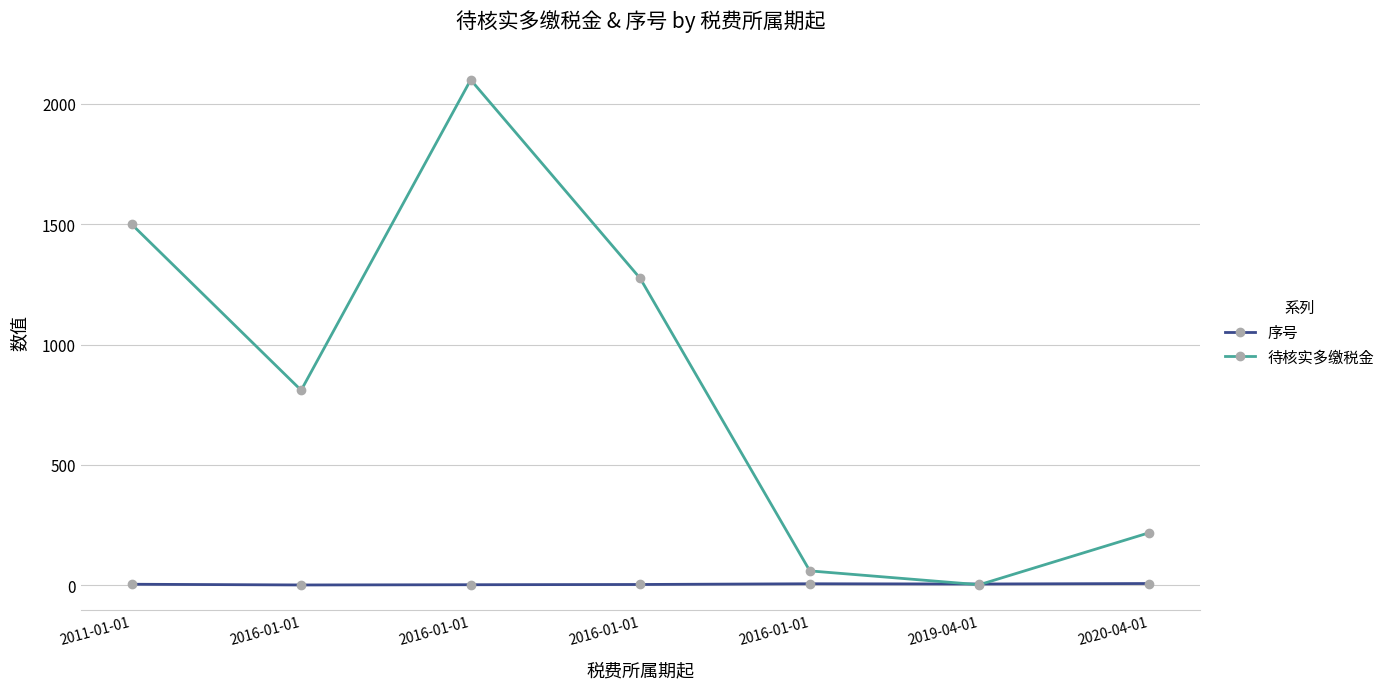

Does the chart have visible grid lines?

Yes